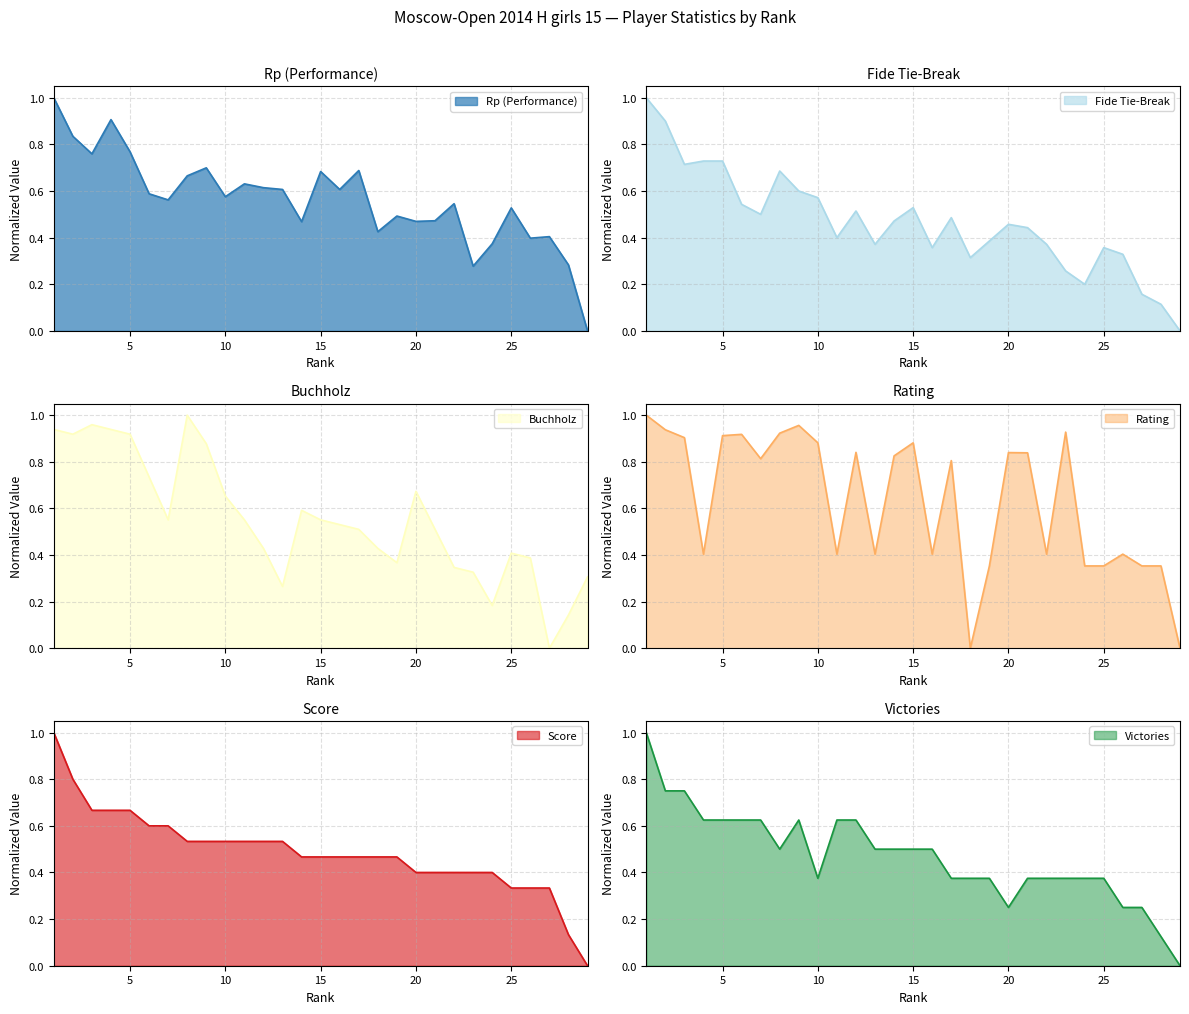

What is the average value of the Buchholz series?

0.6